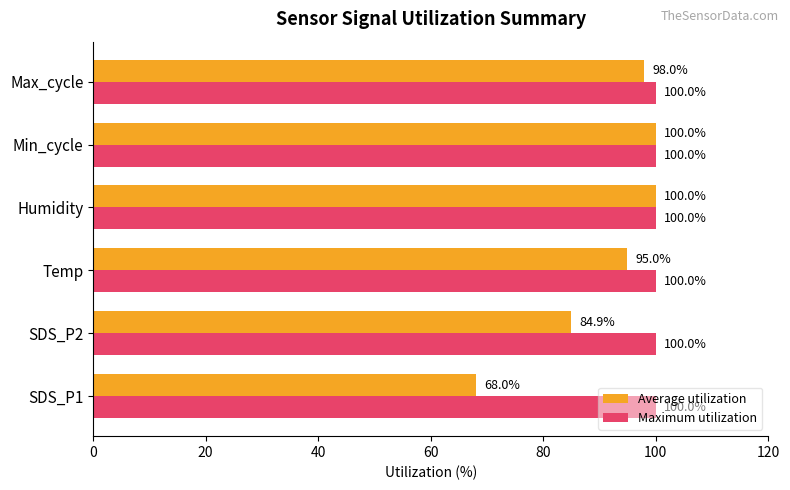

What is the spread (max minus min) of values at Max_cycle?

2.0